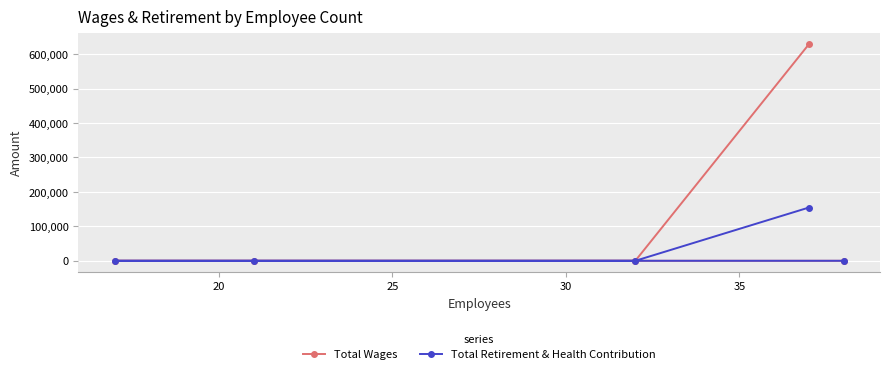

What is the difference between the maximum and minimum values in the Total Retirement & Health Contribution series?

154571